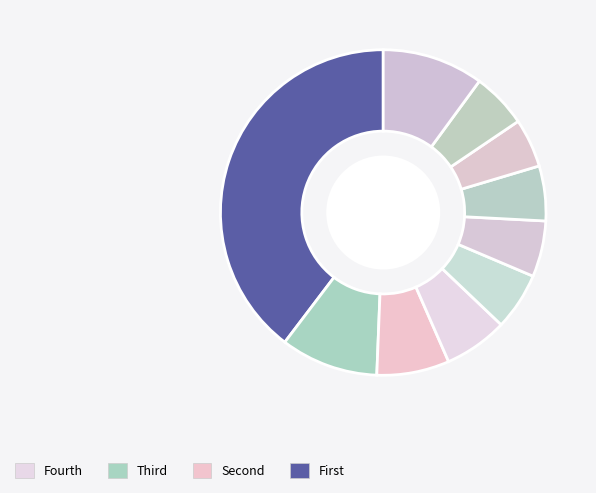

How many slices are in this pie chart?

10